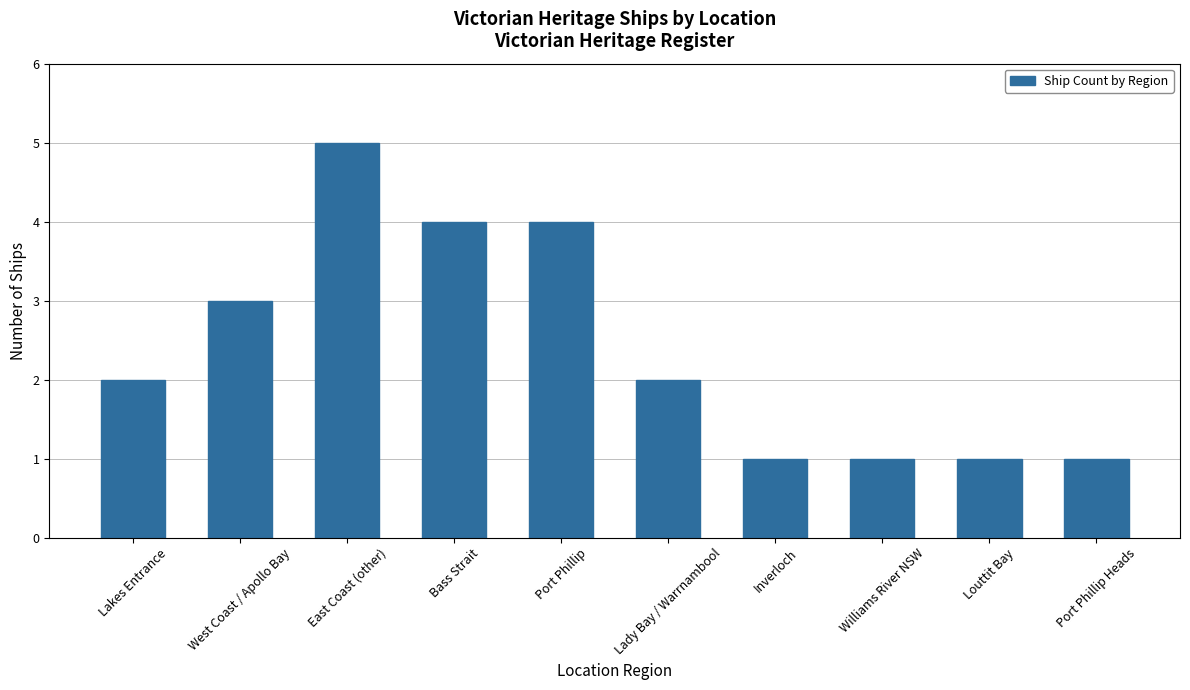

Which category has the highest value across all series?

East Coast (other)